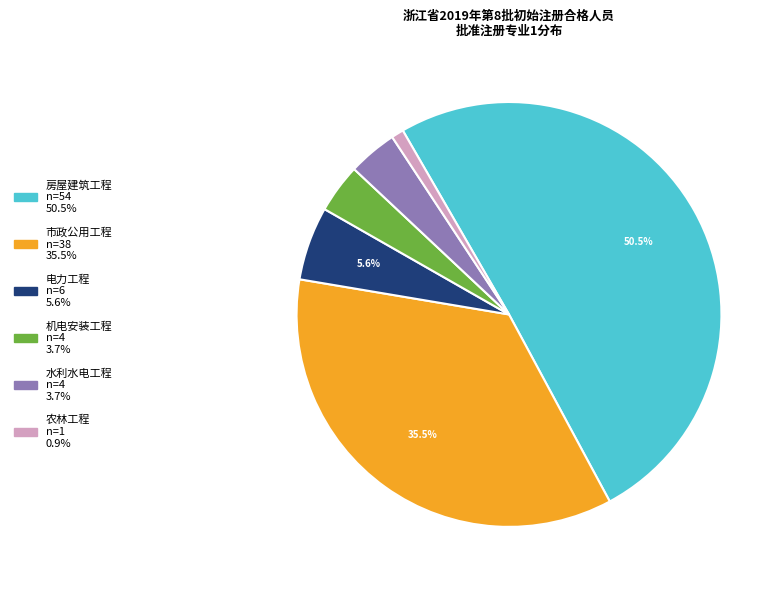

Which has a higher value, 机电安装工程 or 市政公用工程?

市政公用工程